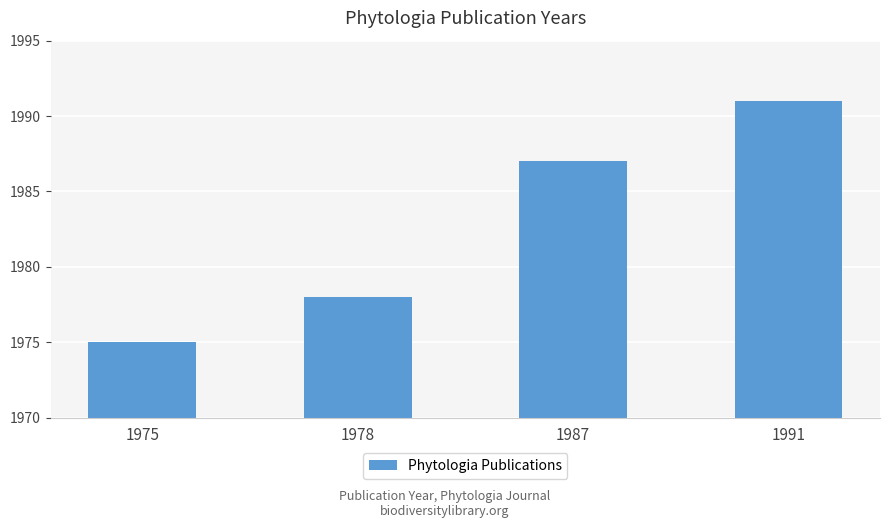

Rank the categories by value from lowest to highest.

1975, 1978, 1987, 1991